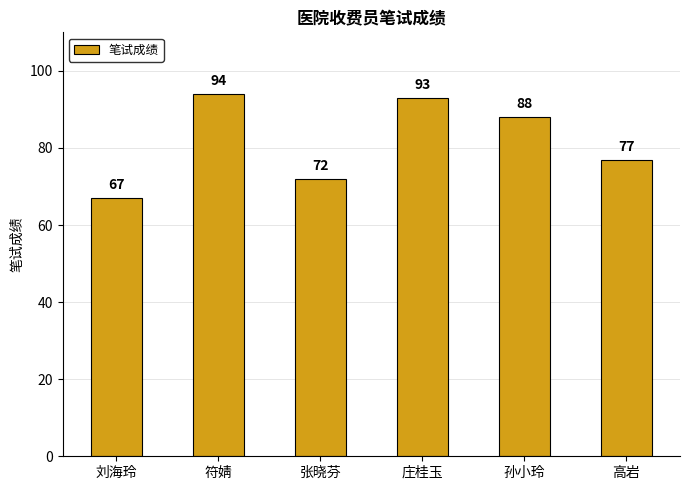

True or false: the data shows 27 at 刘海玲.

False